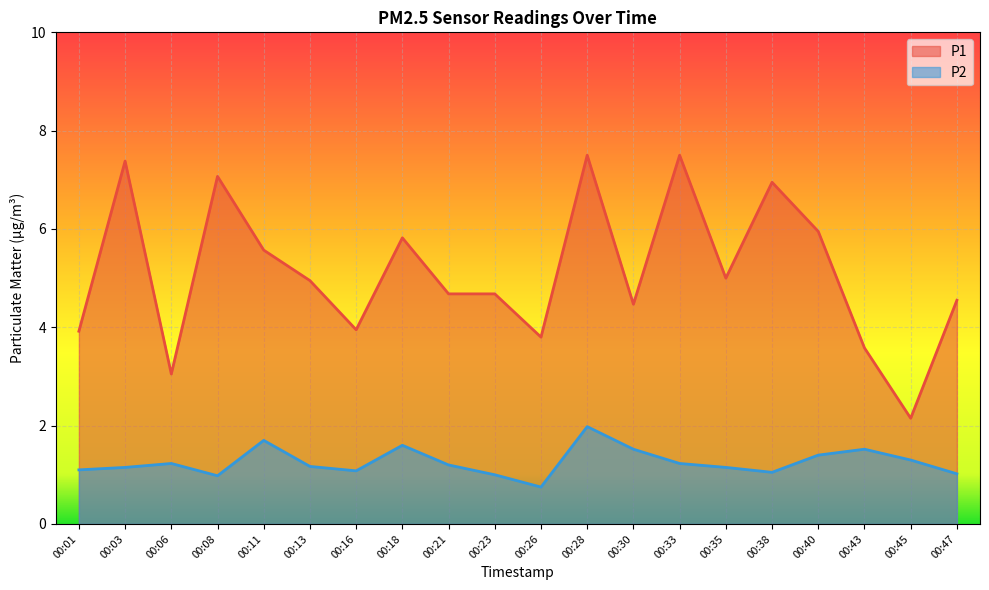

In P1, how many points are lower than both neighbors (excluding endpoints)?

6